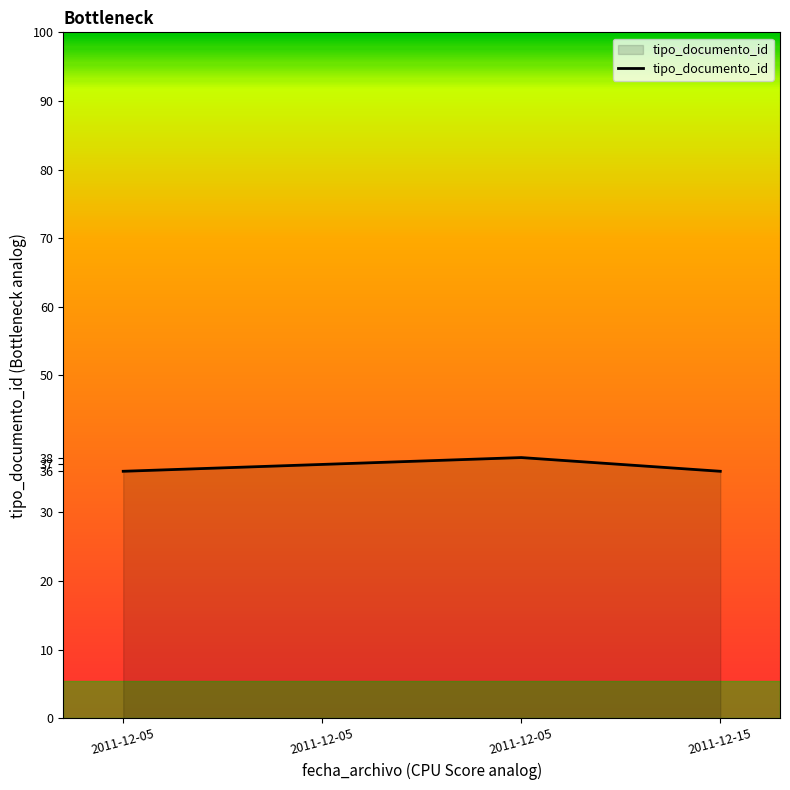

How many lines are shown in the chart?

1